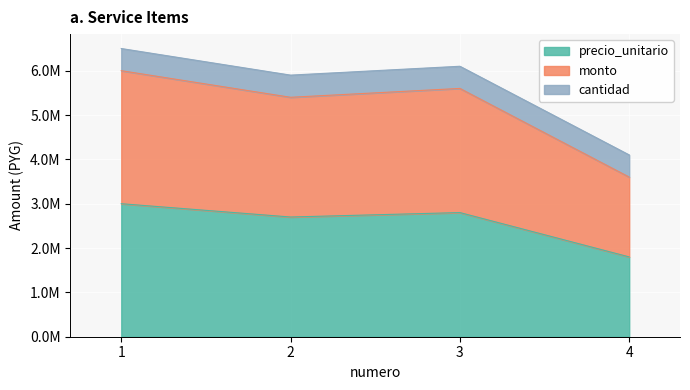

Does the chart display data point markers on the line(s)?

No